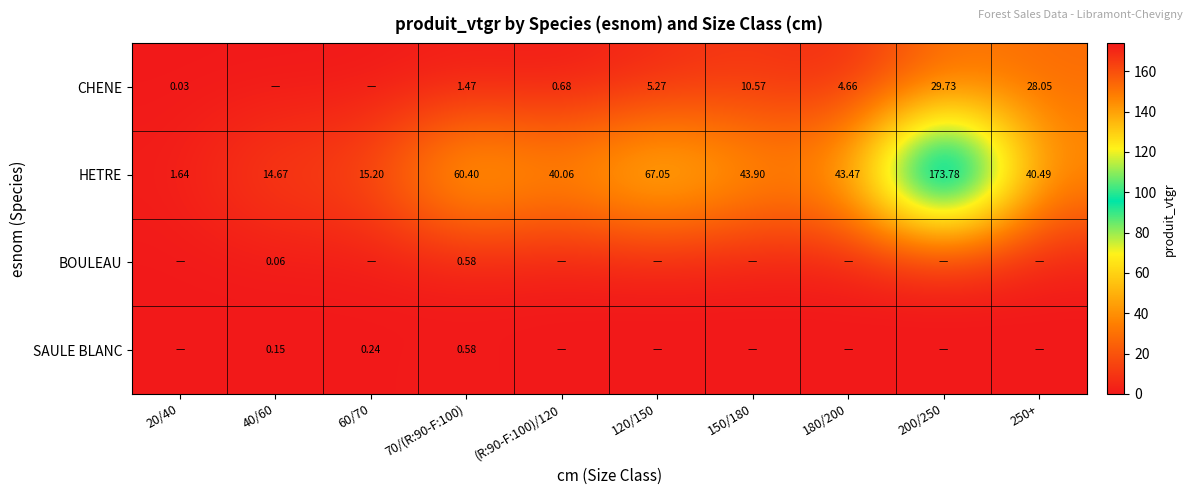

Is the value of CHENE at (R:90-F:100)/120 greater than the value of HETRE at 150/180?

No